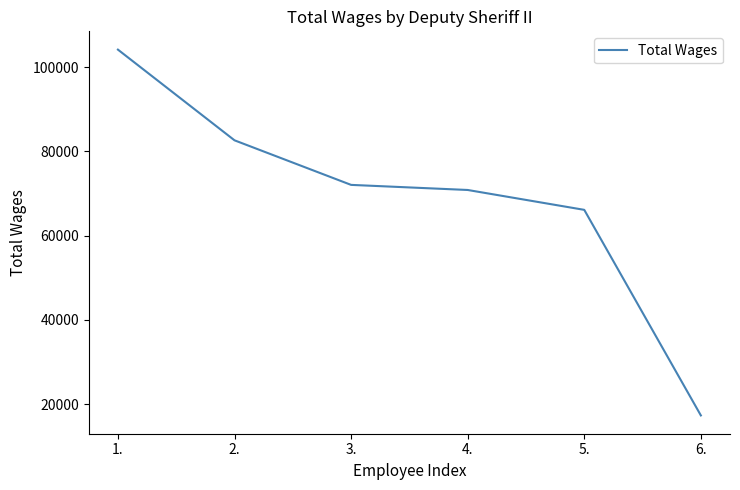

Reading left to right, list all the values displayed in this chart.

1.=104182	2.=82649	3.=72068	4.=70858	5.=66140	6.=17330